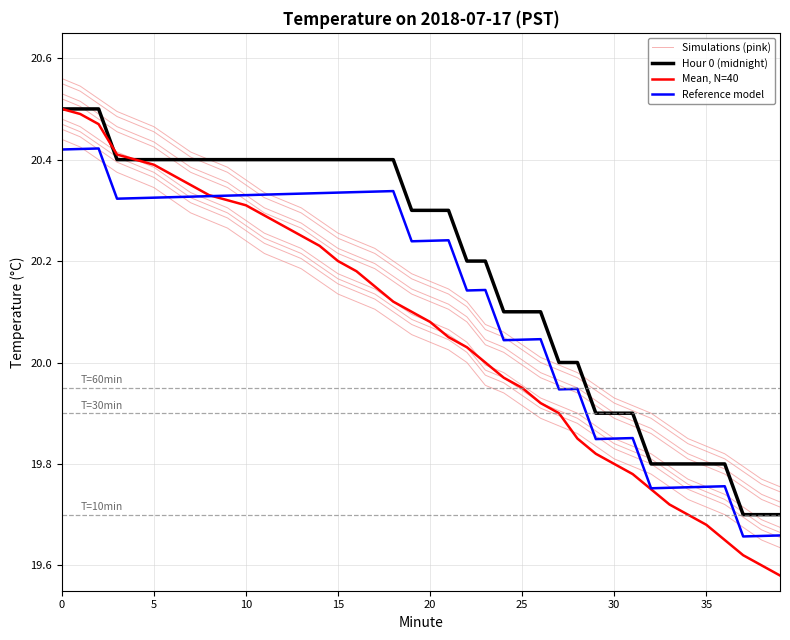

What is the label of the 8th point from the right?

32